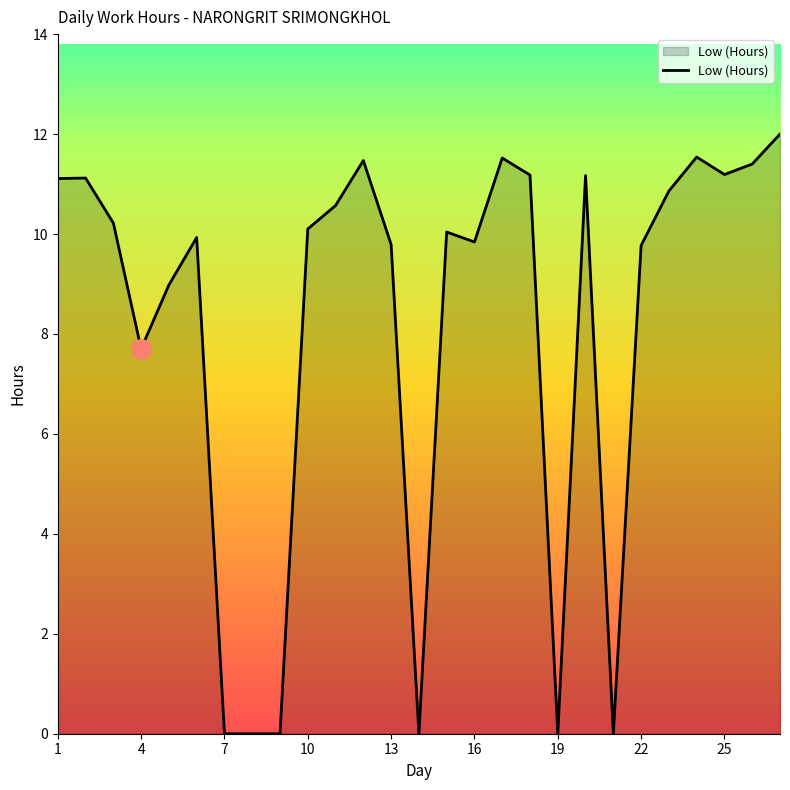

What is the maximum value shown in the chart?

12.0